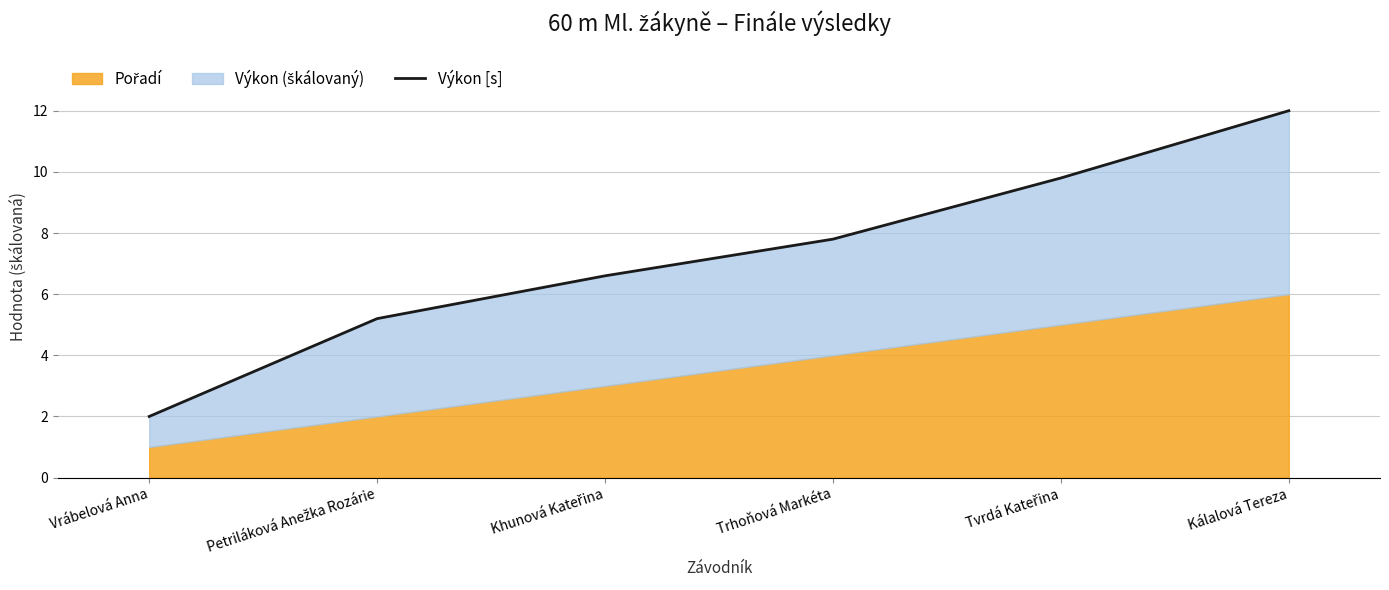

What is the change in value from Vrábelová Anna to Petriláková Anežka Rozárie?

+3.2